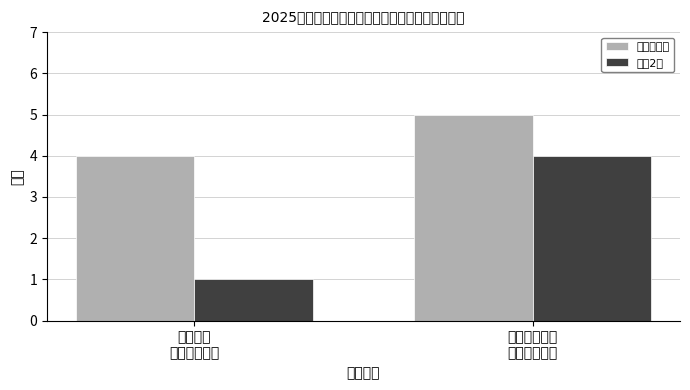

What is the label of the 2nd bar from the left?

中国邮政集团
永泰县分公司